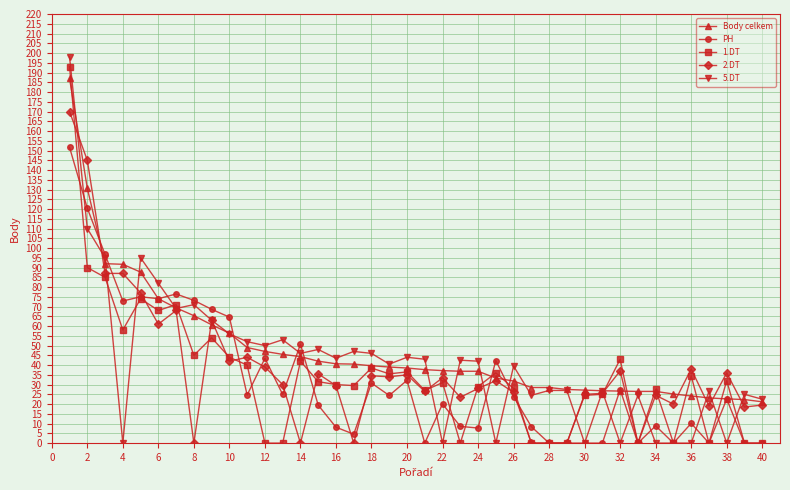

Is it true that 2.DT equals 28.0 at 24?

True